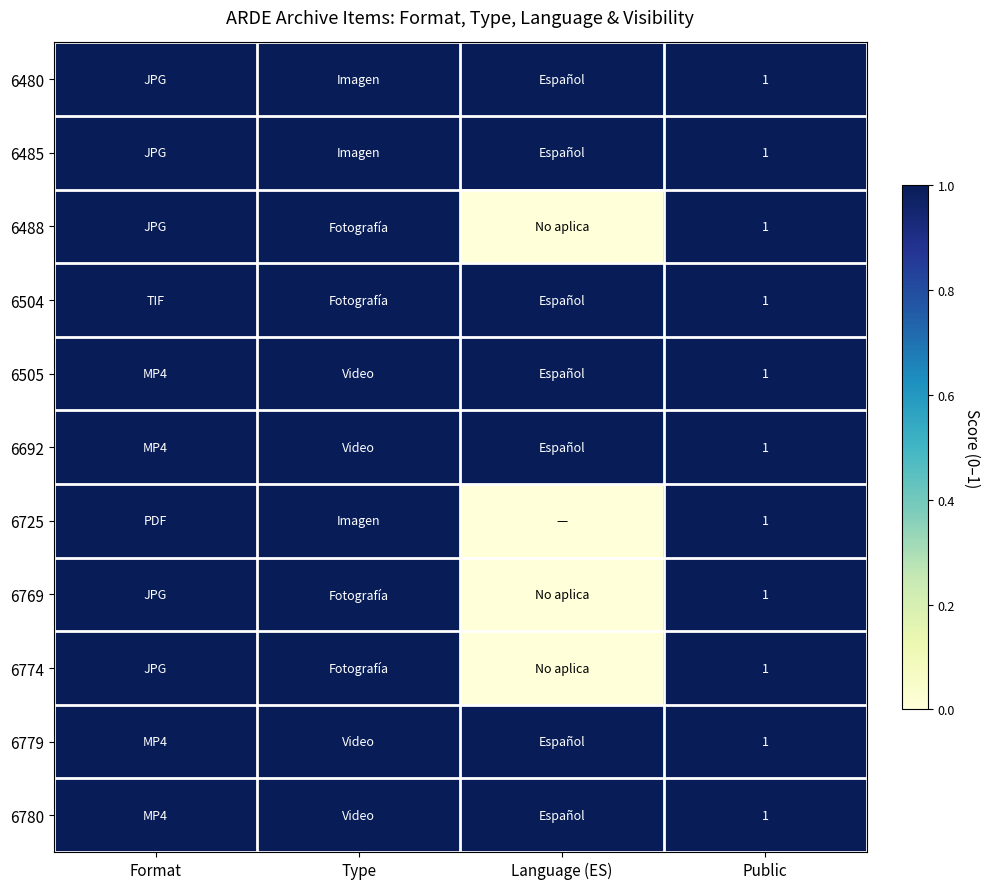

True or false: 6480 has a value of 1 at Public.

True